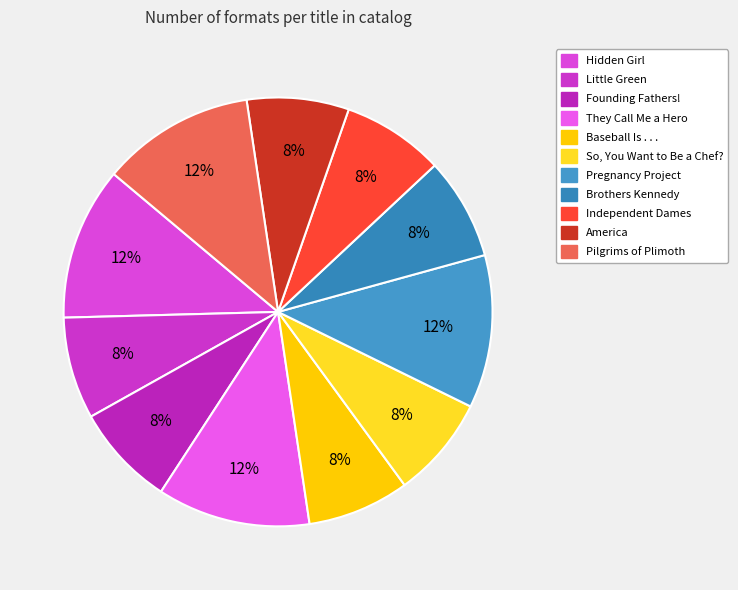

The Little Green slice represents 12% of the pie. True or false?

False